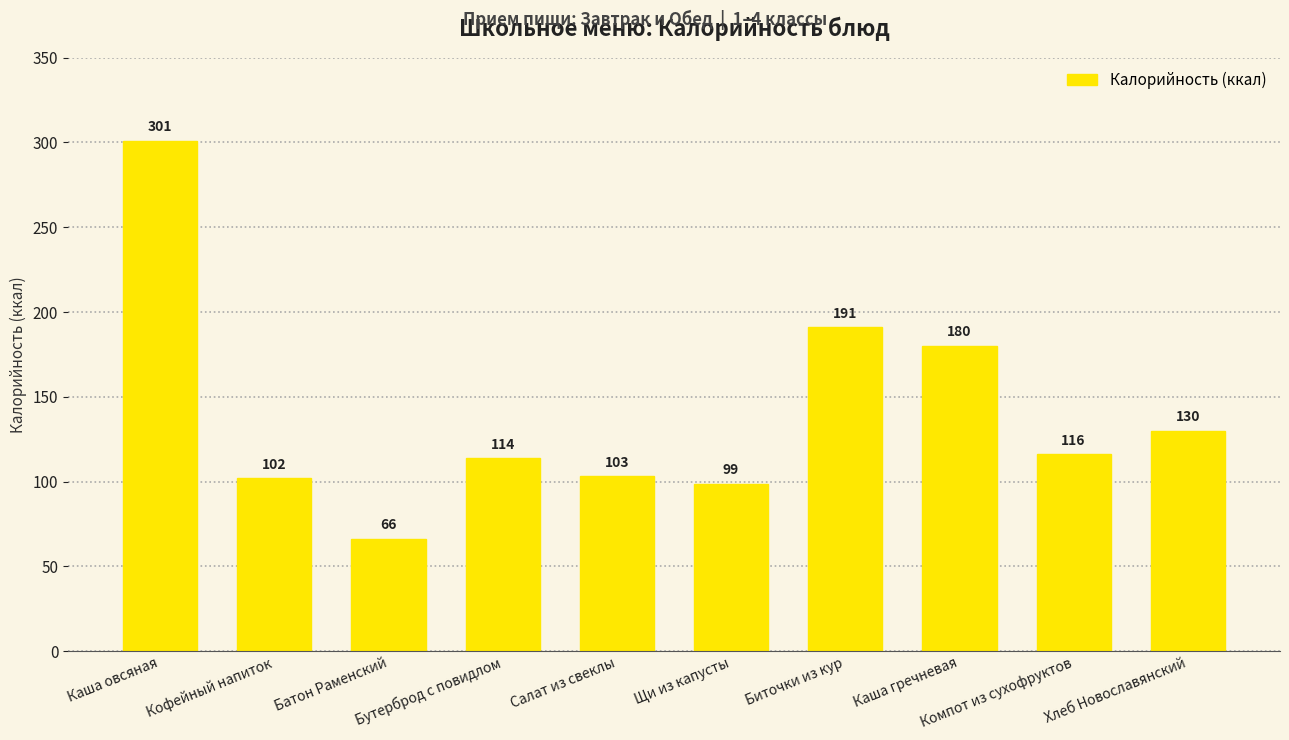

What is the ratio of the value at Салат из свеклы to the value at Каша овсяная?

0.3